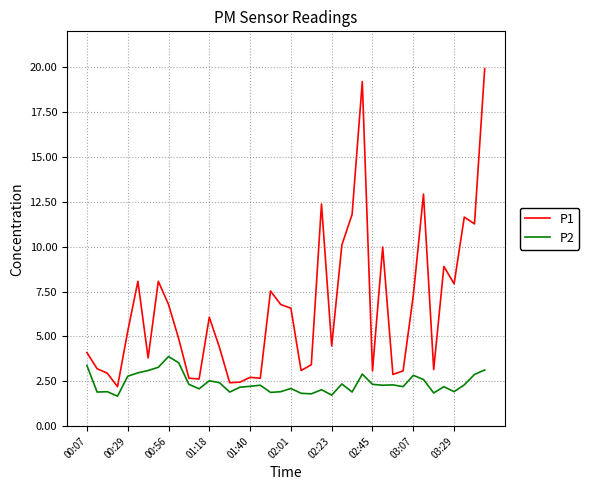

Which series has the largest range (max minus min)?

P1